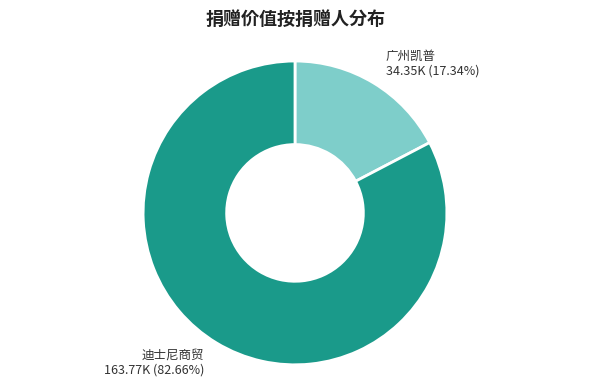

To the nearest percent, what is the difference between the largest and smallest slice percentages?

65%